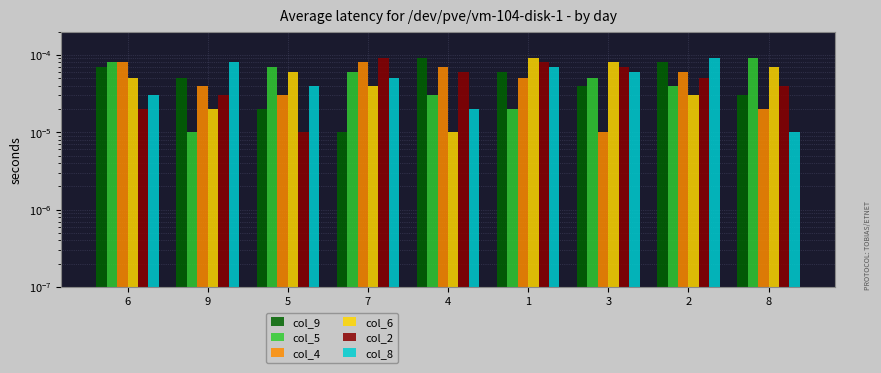

List the labels in order of col_6 value, smallest first.

4, 9, 2, 7, 6, 5, 8, 3, 1